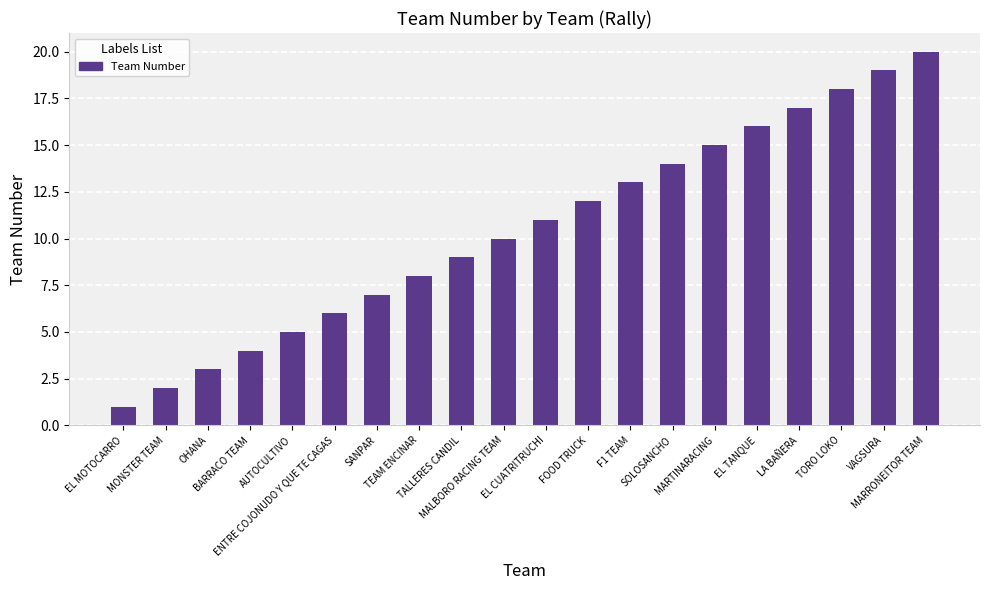

Is it true that the value at ENTRE COJONUDO Y QUE TE CAGAS is 6?

True